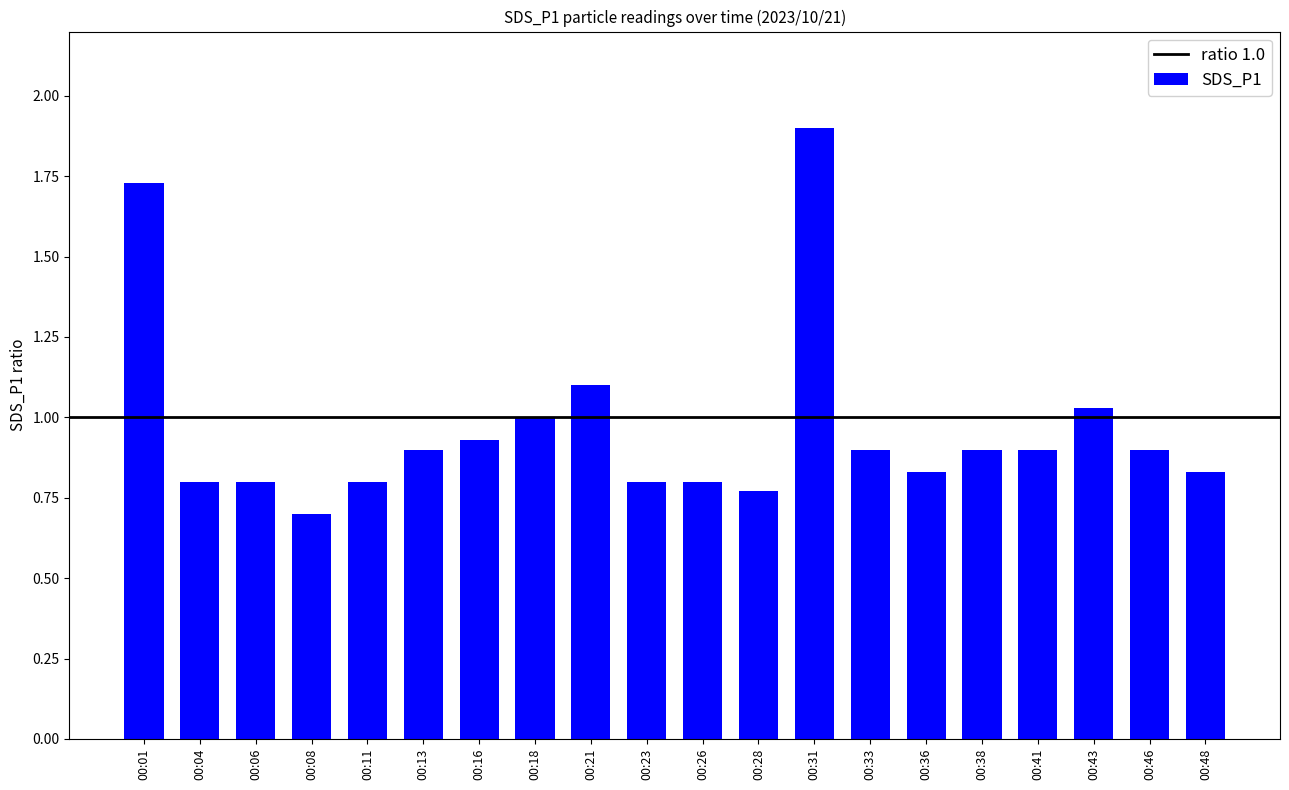

What is the value of the 4th bar from the left?

0.7